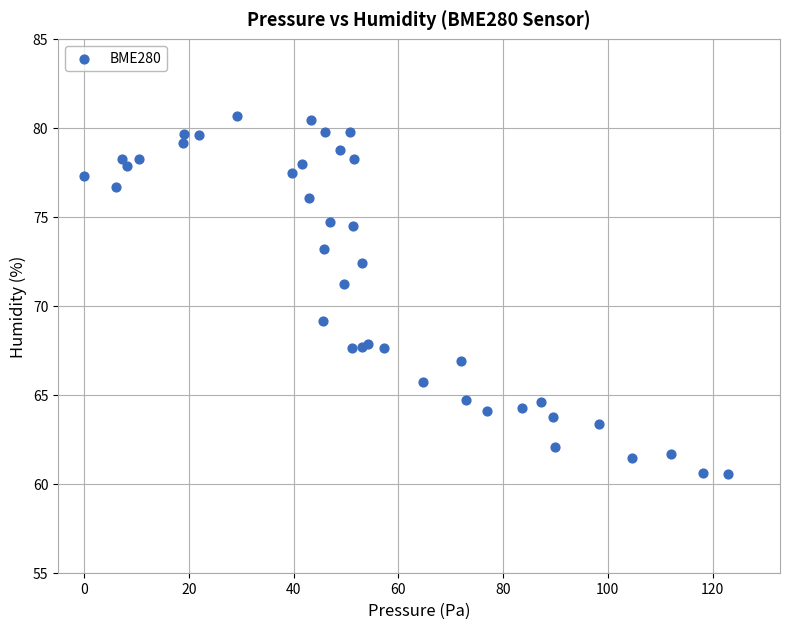

What Y value in the scatter plot is closest to 70?

69.2